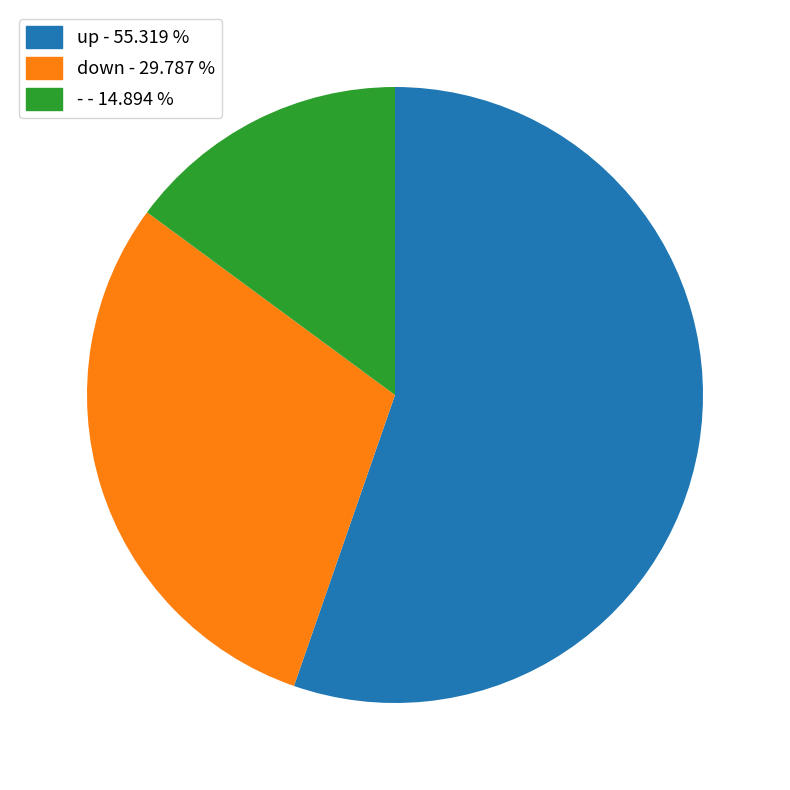

Do up and down together represent more than half of the pie?

Yes